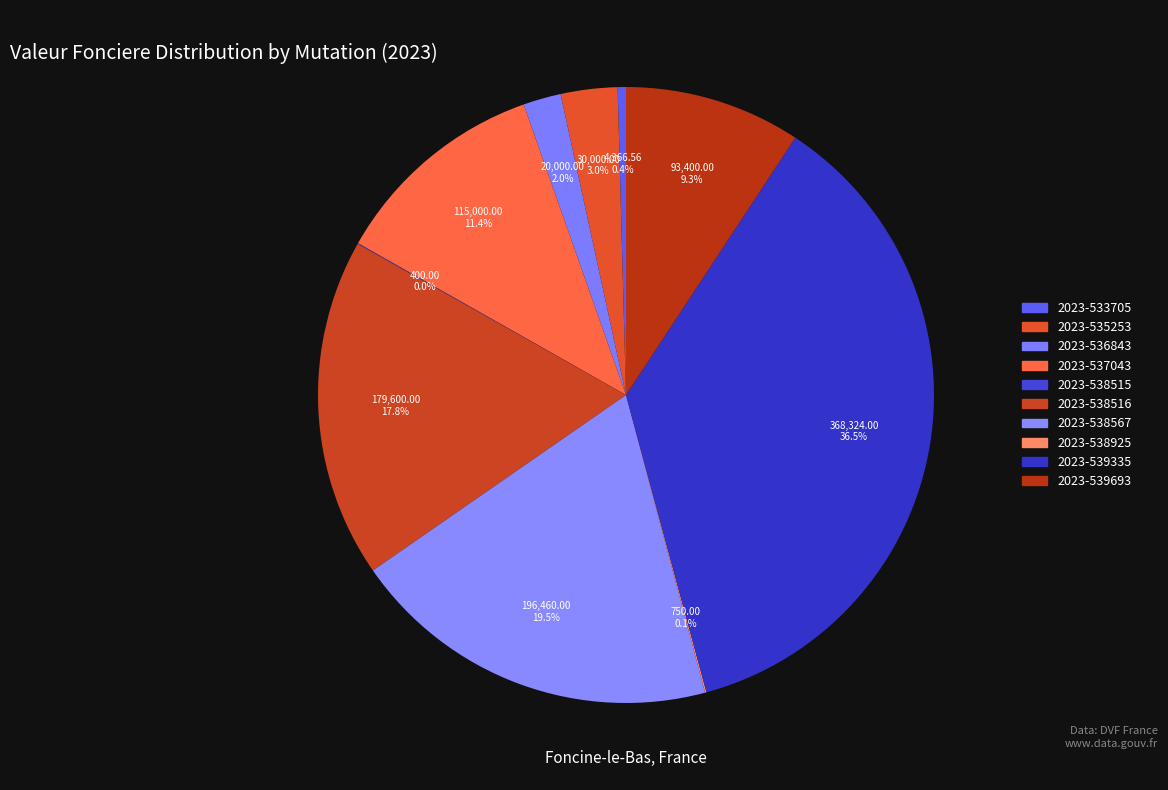

To the nearest percent, what percentage of the pie is 2023-539335?

37%